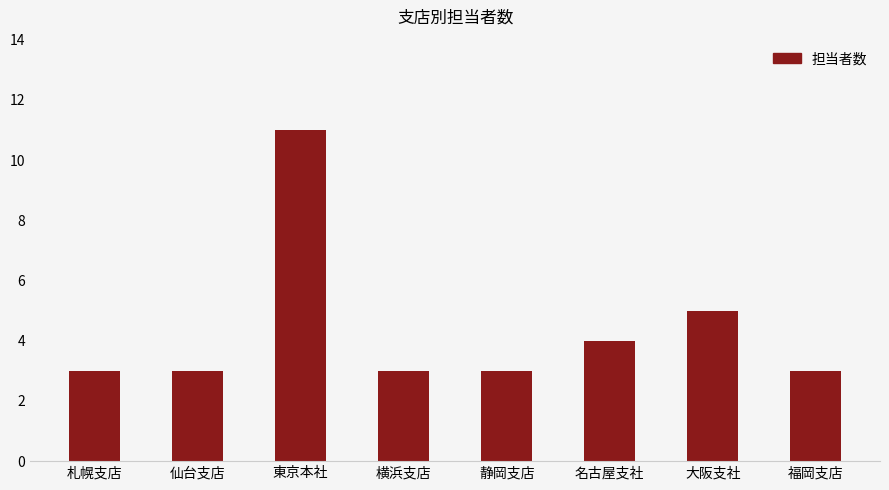

Where is the data nearest to the value 7?

大阪支社